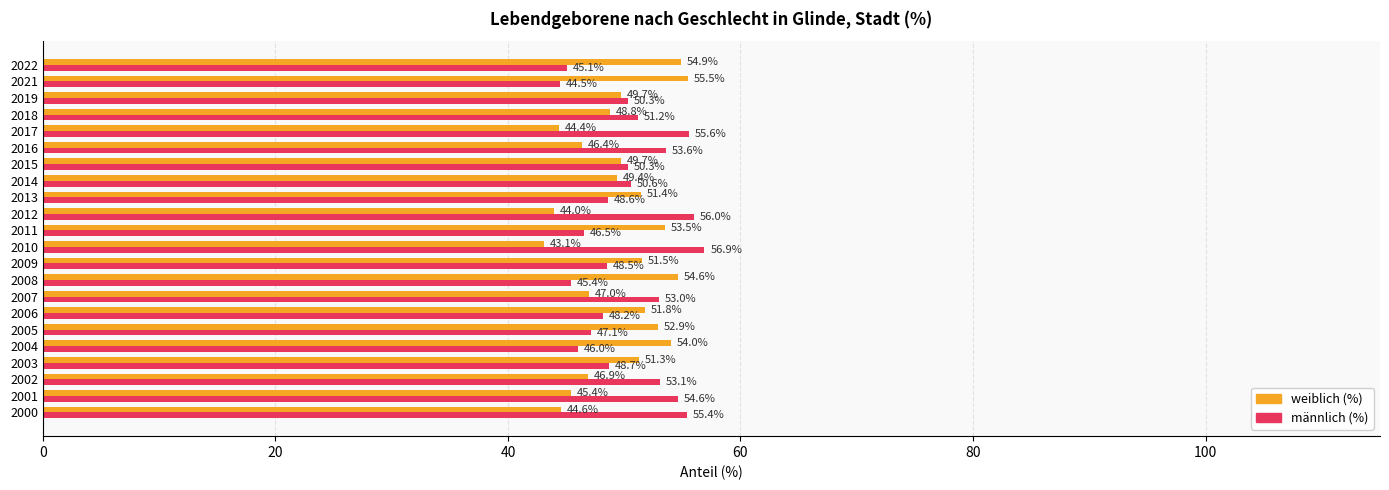

Rank the series by their average value, from lowest to highest.

weiblich (%), männlich (%)